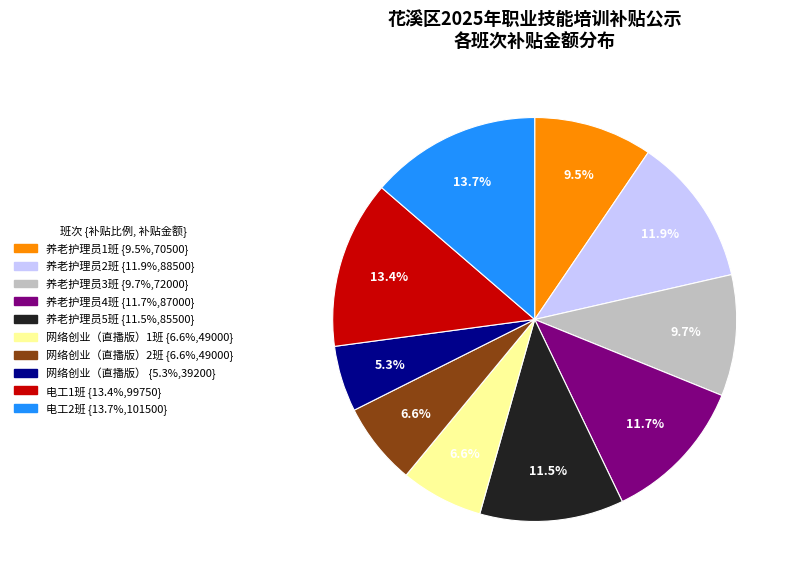

Count the number of slices in the pie.

10